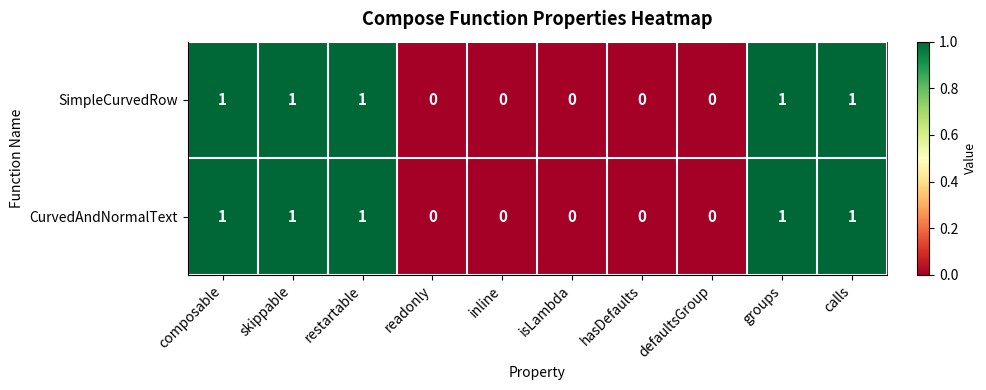

Is the value of SimpleCurvedRow at groups greater than the value of CurvedAndNormalText at defaultsGroup?

Yes